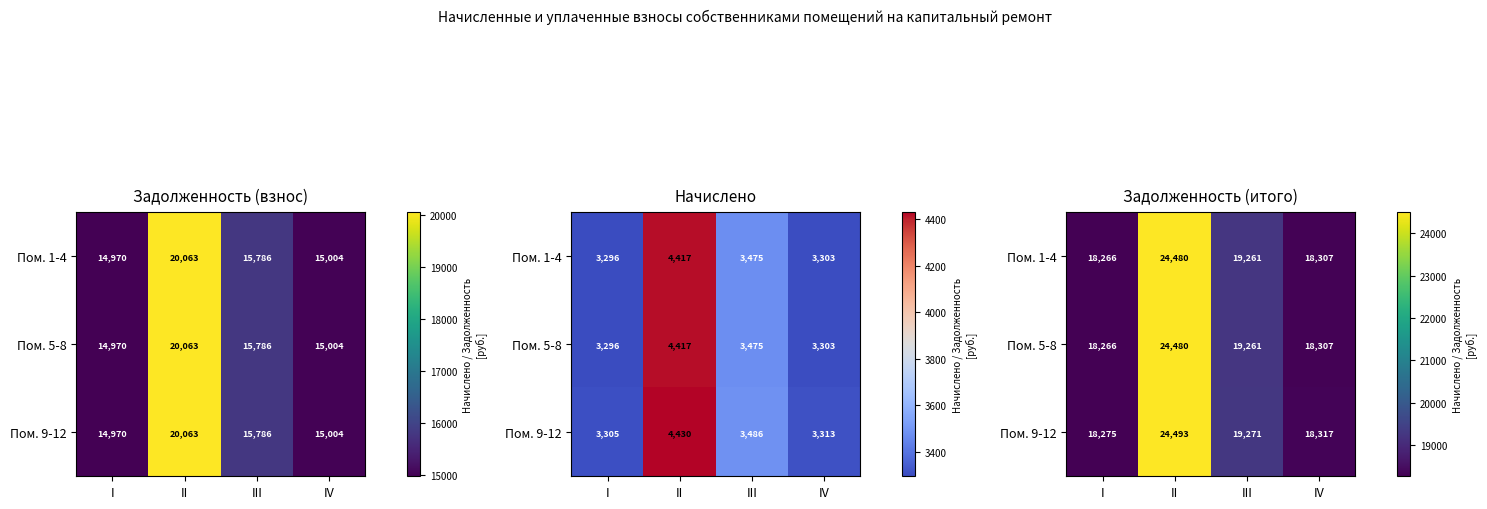

At which label is Пом. 1-4 closest to 21372?

III